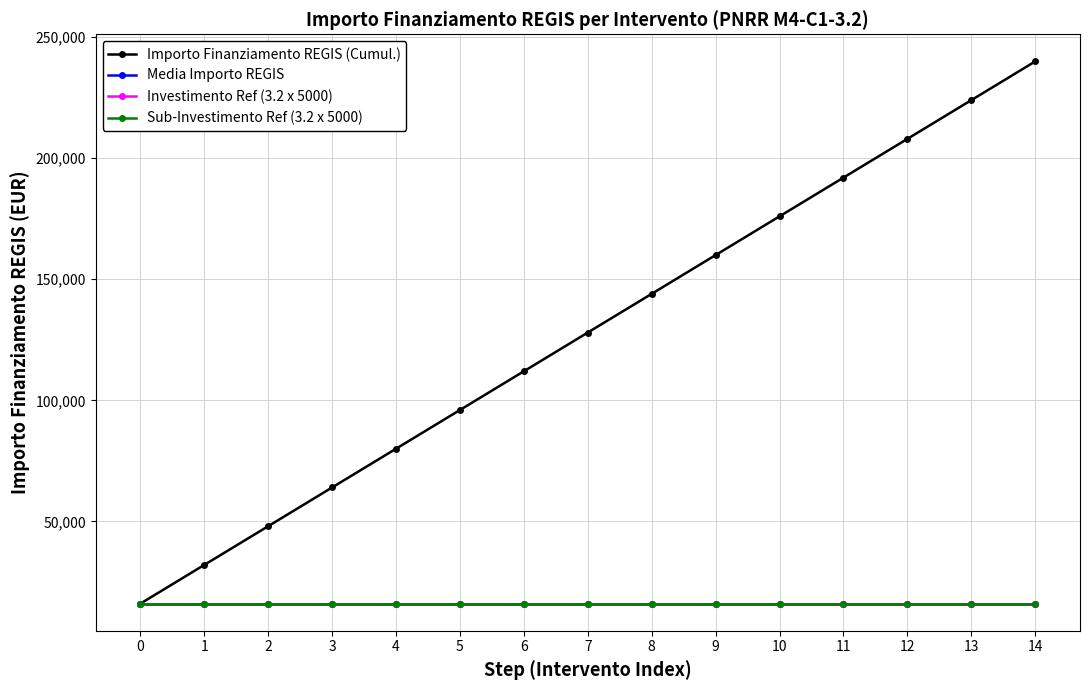

Is this an area chart (filled region under the line)?

No